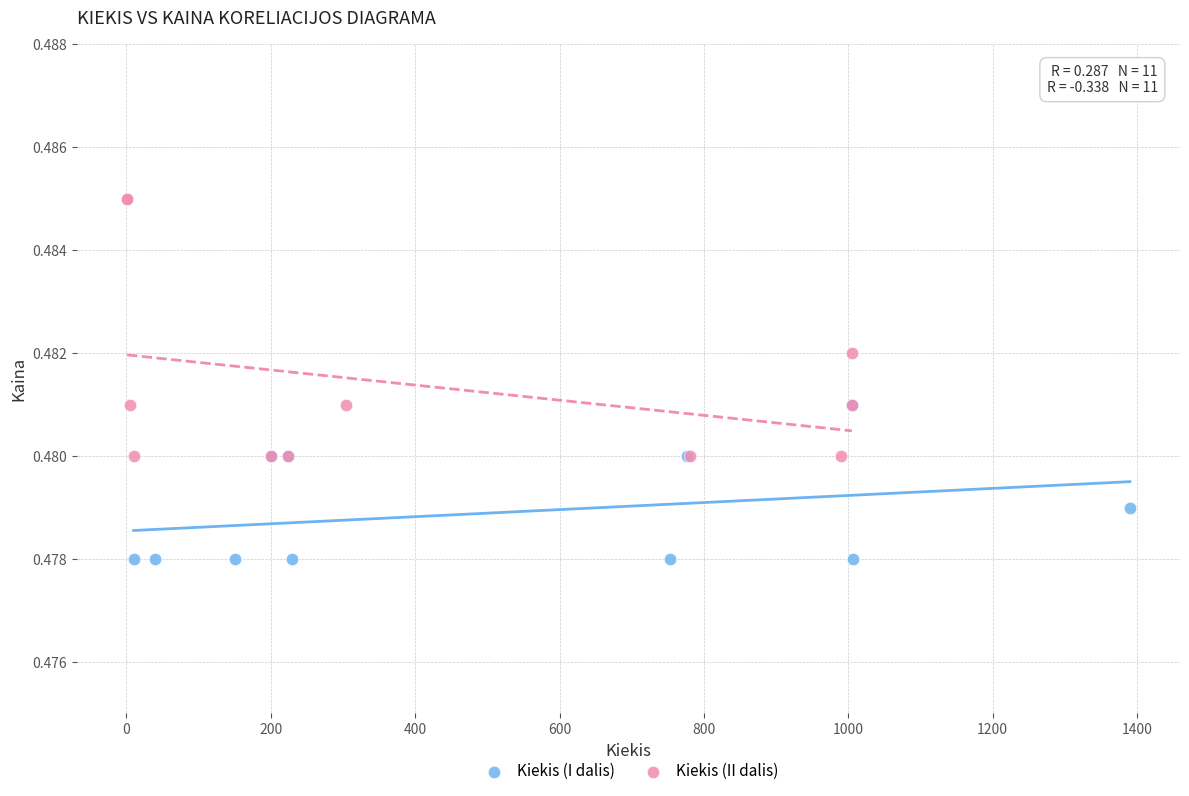

What are all the series names shown in the legend?

Kiekis (I dalis), Kiekis (II dalis)